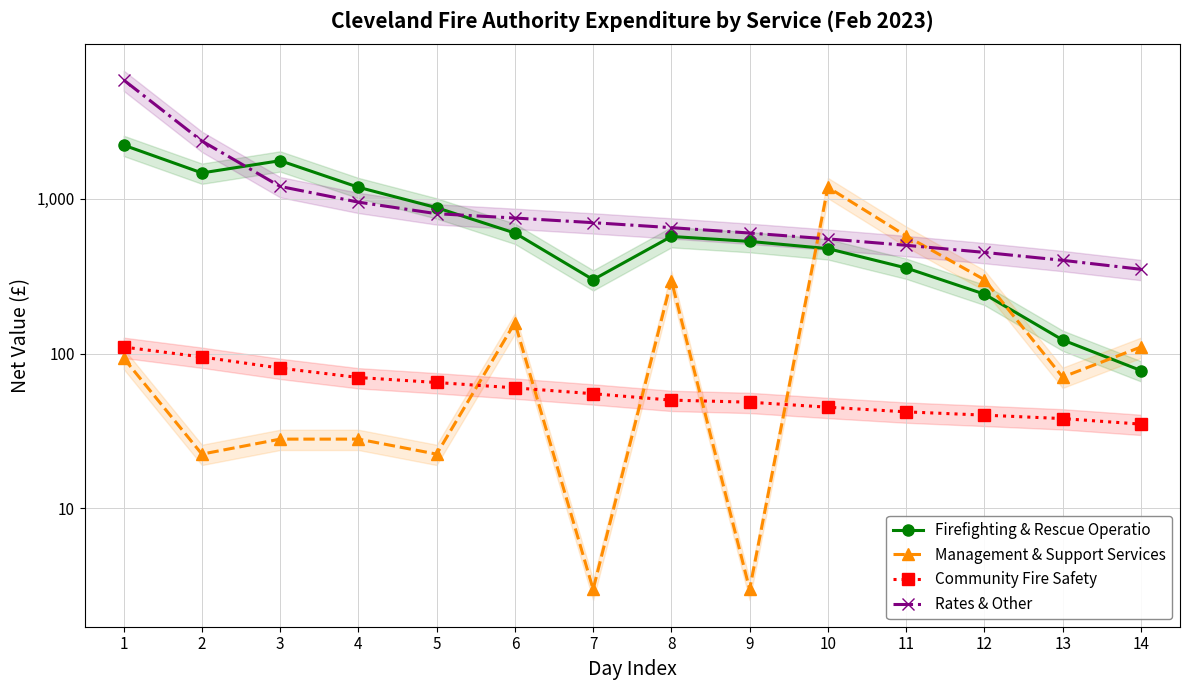

Which series has the largest range (max minus min)?

Rates & Other